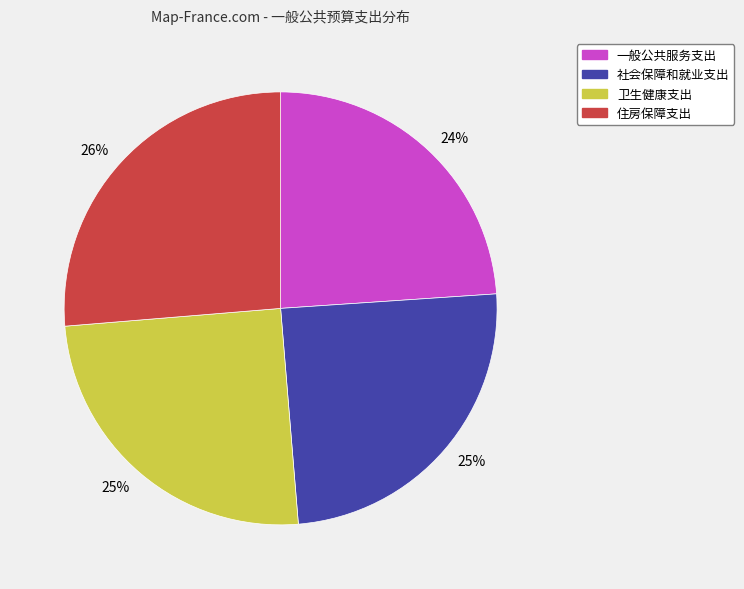

To the nearest percent, what is the difference between the largest and smallest slice percentages?

2%